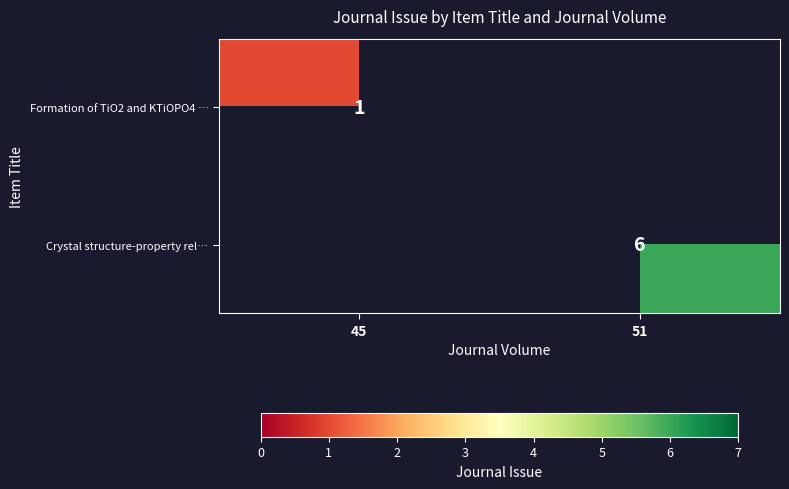

Is the value of Formation of TiO2 and KTiOPO4 … at 45 greater than the value of Crystal structure-property rel… at 51?

No